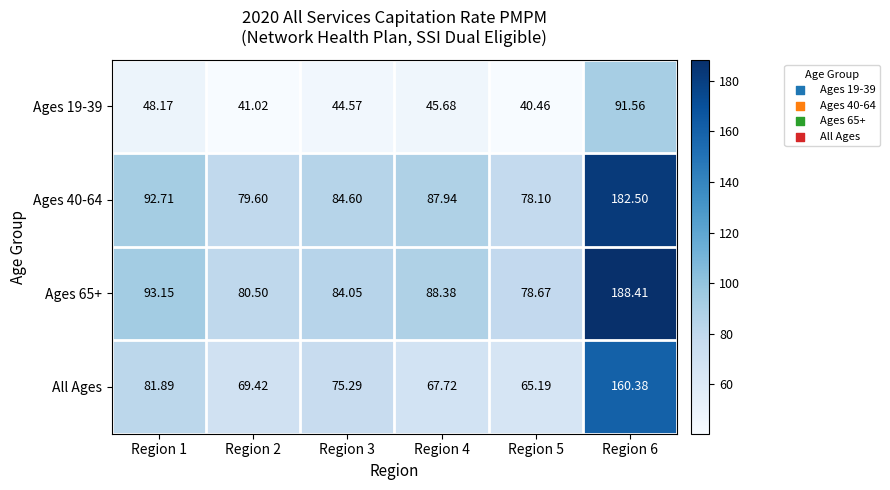

Between Region 2 and Region 5, which series saw the biggest shift?

All Ages